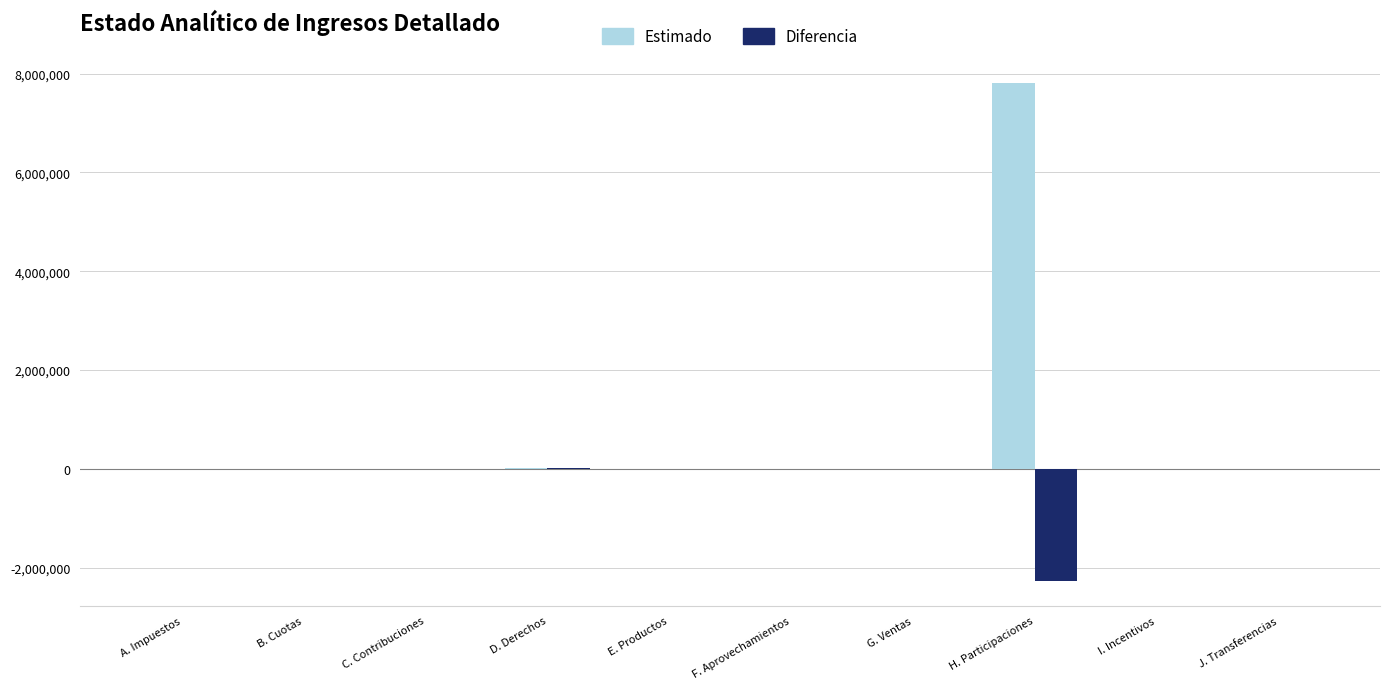

Is the value of Estimado at H. Participaciones greater than the value of Diferencia at J. Transferencias?

Yes